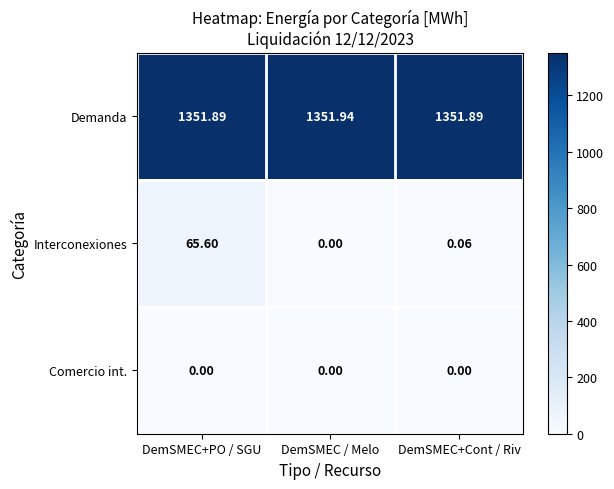

At which label does Interconexiones reach its peak?

DemSMEC+PO / SGU